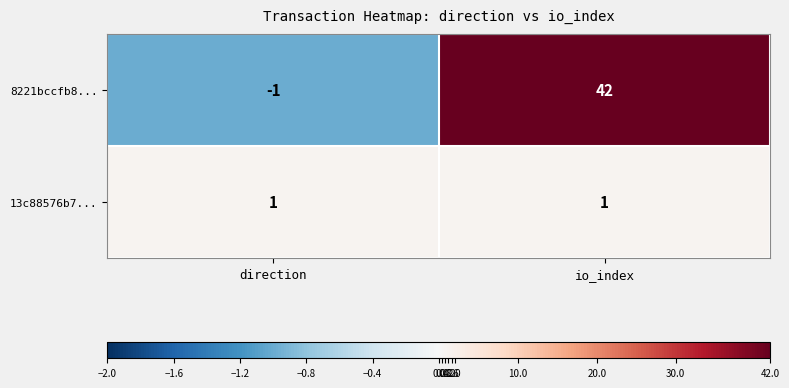

What is the total value across all series at io_index?

43